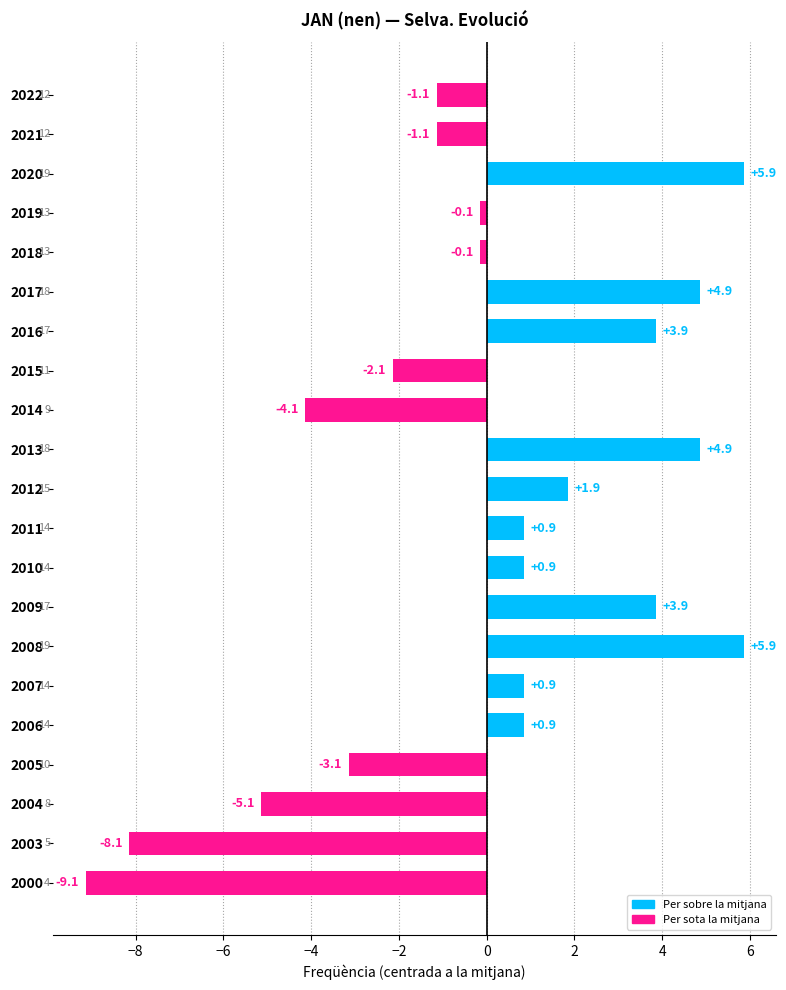

Approximately how many times larger is the value at 2013 compared to 2020?

0.8